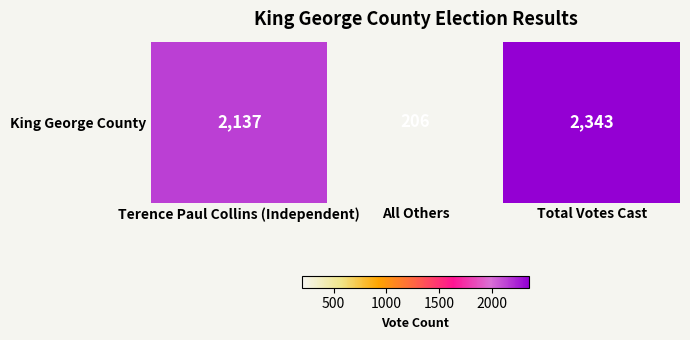

List the labels in order of value, largest first.

Total Votes Cast, Terence Paul Collins (Independent), All Others